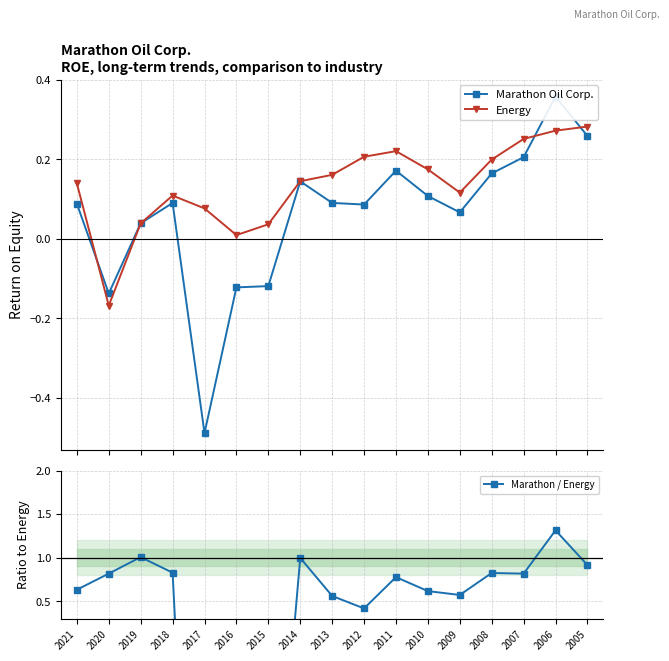

Reading right to left, list all the values displayed in this chart.

Marathon Oil Corp.: 2005=0.3	2006=0.4	2007=0.2	2008=0.2	2009=0.1	2010=0.1	2011=0.2	2012=0.1	2013=0.1	2014=0.1	2015=-0.1	2016=-0.1	2017=-0.5	2018=0.1	2019=0.0	2020=-0.1	2021=0.1
Energy: 2005=0.3	2006=0.3	2007=0.3	2008=0.2	2009=0.1	2010=0.2	2011=0.2	2012=0.2	2013=0.2	2014=0.1	2015=0.0	2016=0.0	2017=0.1	2018=0.1	2019=0.0	2020=-0.2	2021=0.1
Marathon / Energy: 2005=0.9	2006=1.3	2007=0.8	2008=0.8	2009=0.6	2010=0.6	2011=0.8	2012=0.4	2013=0.6	2014=1.0	2015=-3.2	2016=-12.7	2017=-6.4	2018=0.8	2019=1.0	2020=0.8	2021=0.6